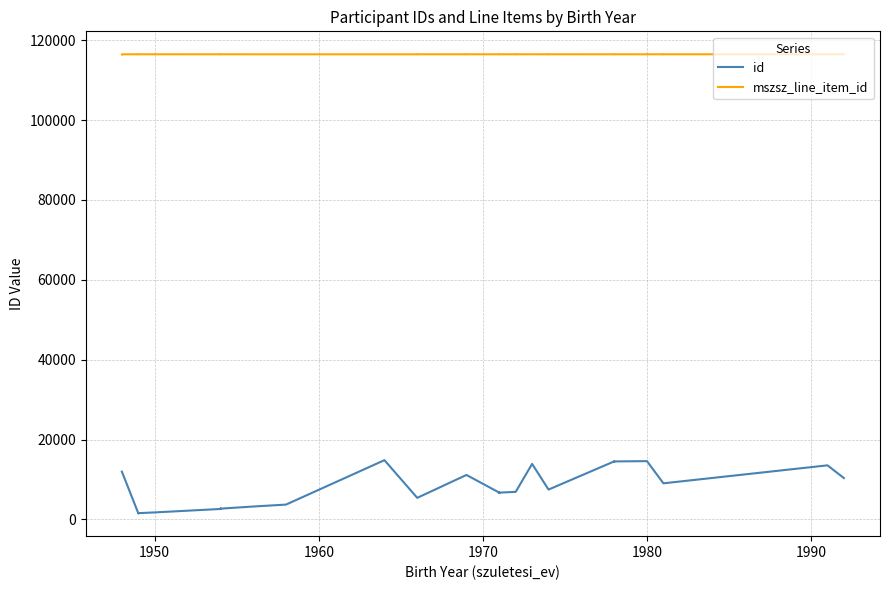

What is the difference between the second highest and minimum values in the mszsz_line_item_id series?

5